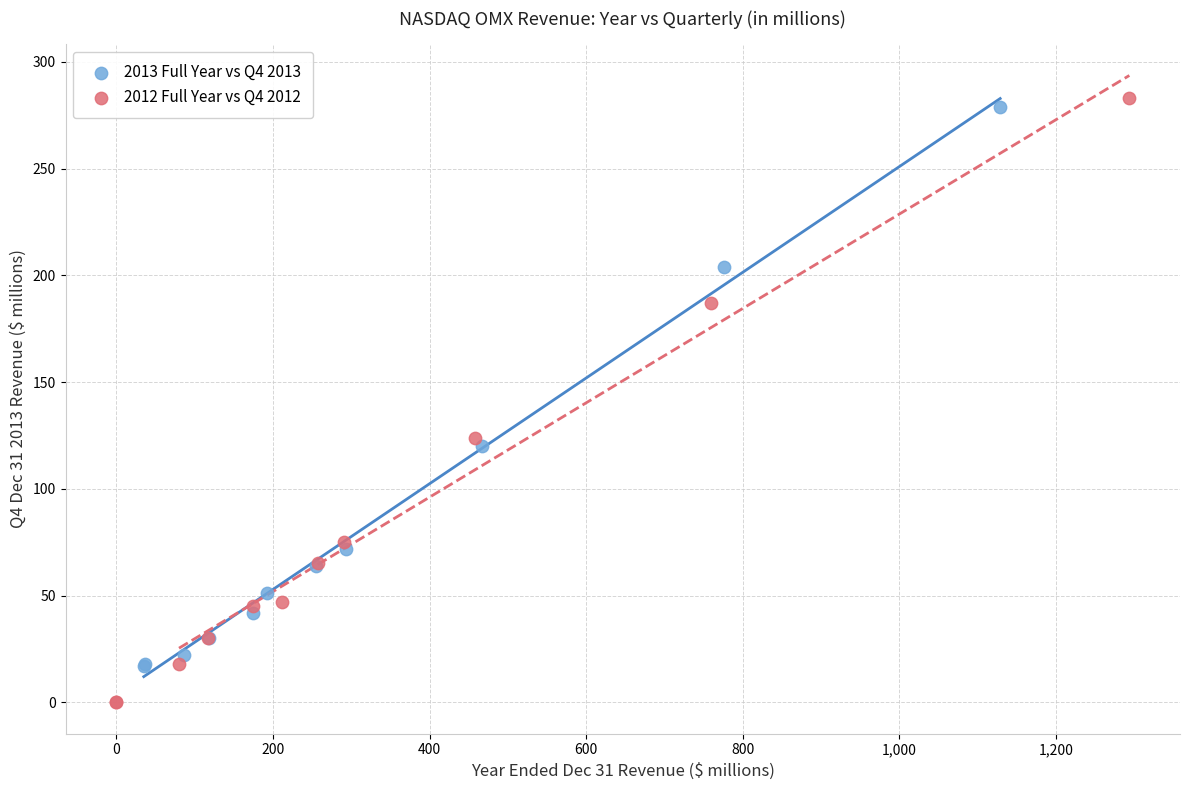

Which series contains the lowest Y value?

2012 Full Year vs Q4 2012